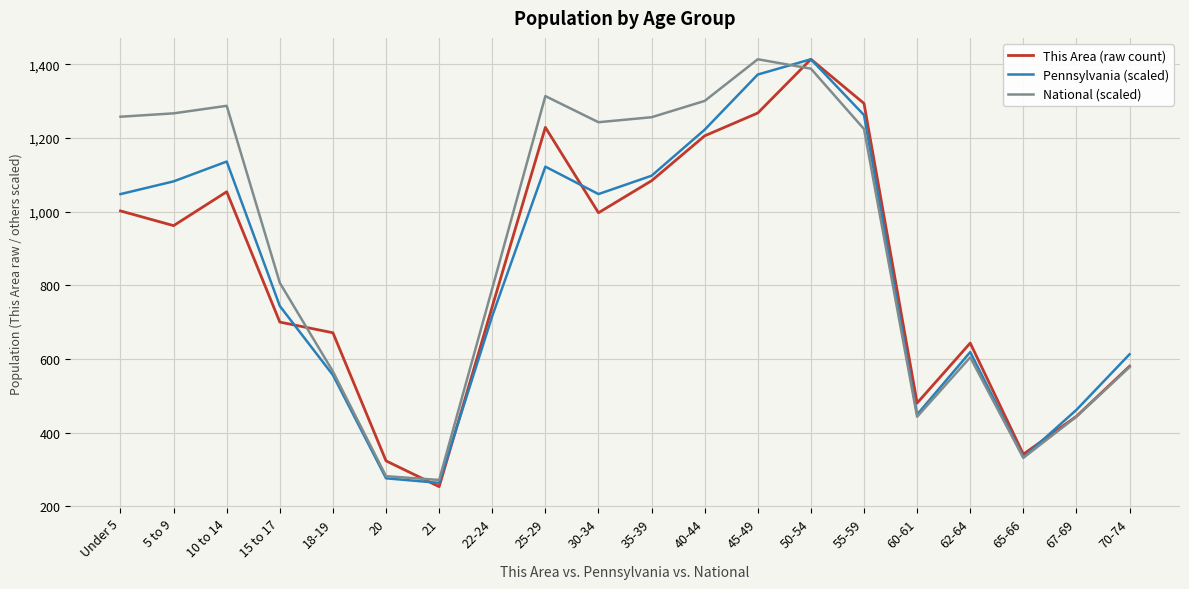

What is the total value across all series at 62-64?

1865.8